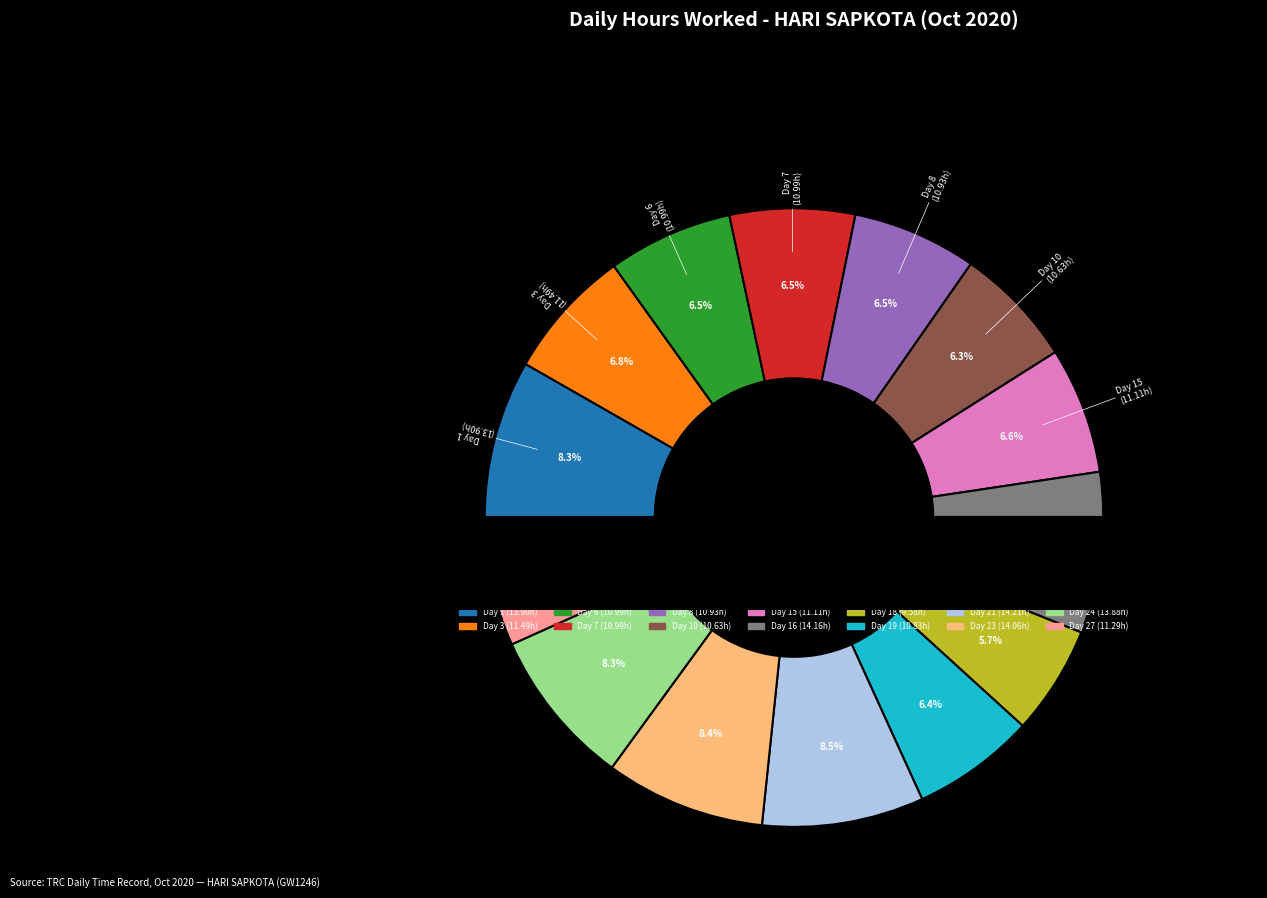

To the nearest percent, what is the difference between the largest and smallest slice percentages?

3%